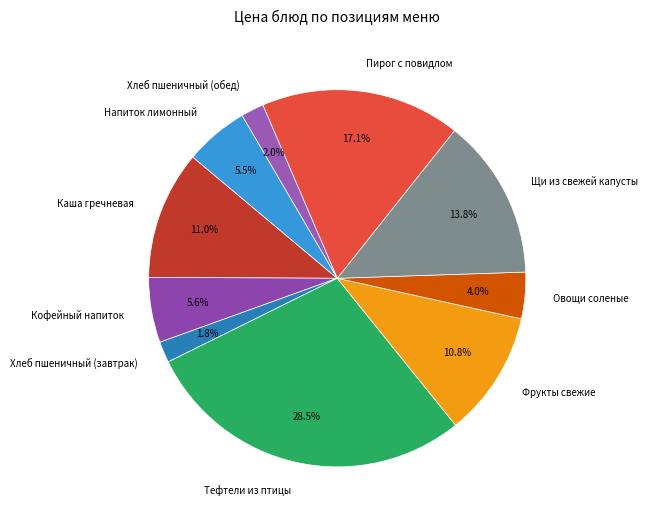

True or false: Щи из свежей капусты accounts for 26% of the total.

False